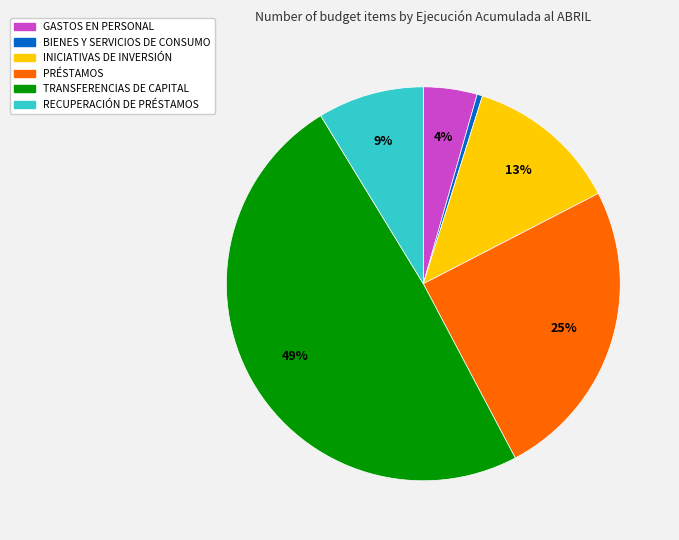

Rank the categories by value from lowest to highest.

BIENES Y SERVICIOS DE CONSUMO, GASTOS EN PERSONAL, RECUPERACIÓN DE PRÉSTAMOS, INICIATIVAS DE INVERSIÓN, PRÉSTAMOS, TRANSFERENCIAS DE CAPITAL